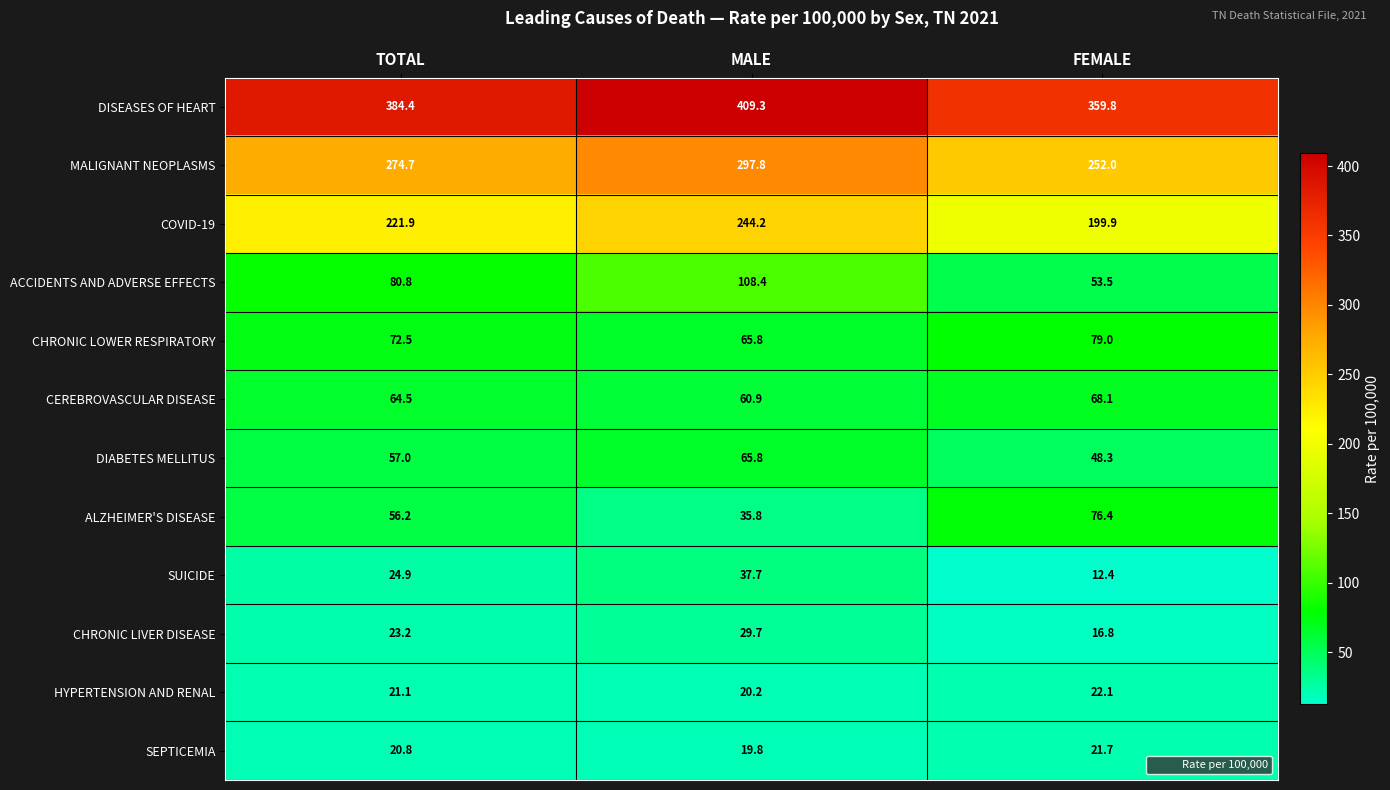

What is the minimum value shown in the chart?

12.4